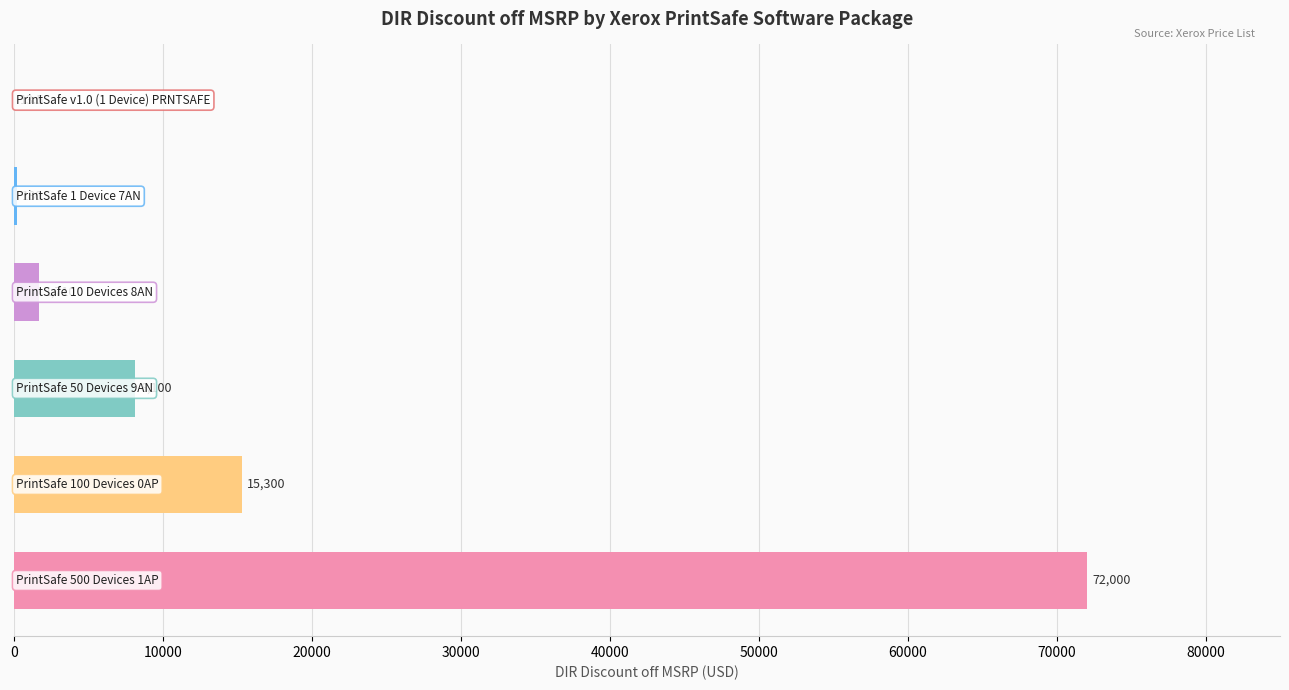

What is the greatest value displayed?

72000.0